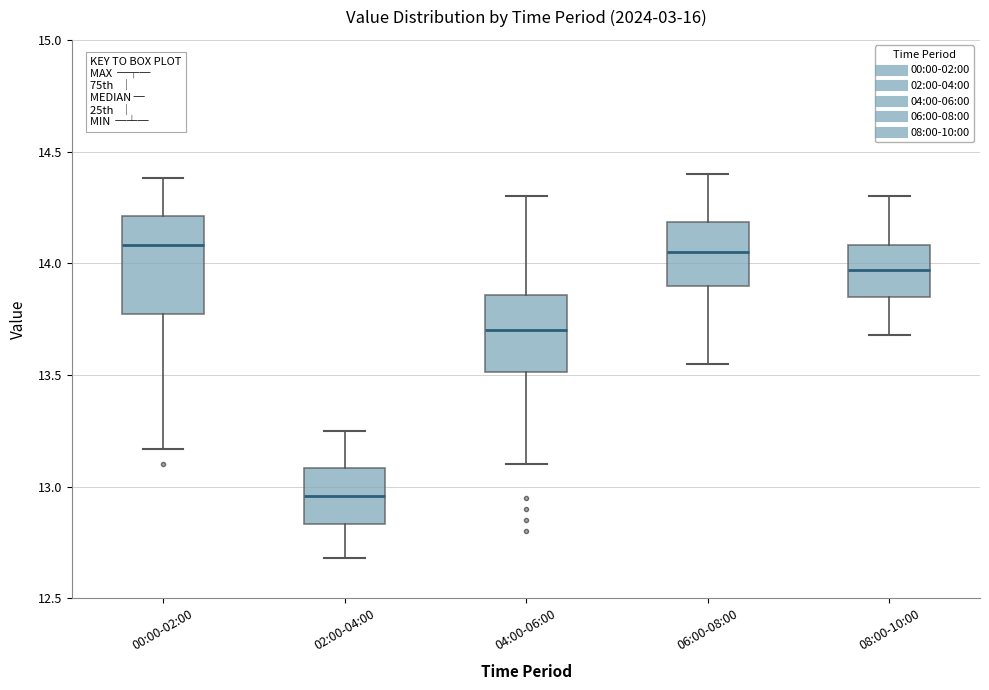

Which box is the tallest, from its lower edge to its upper edge?

00:00-02:00